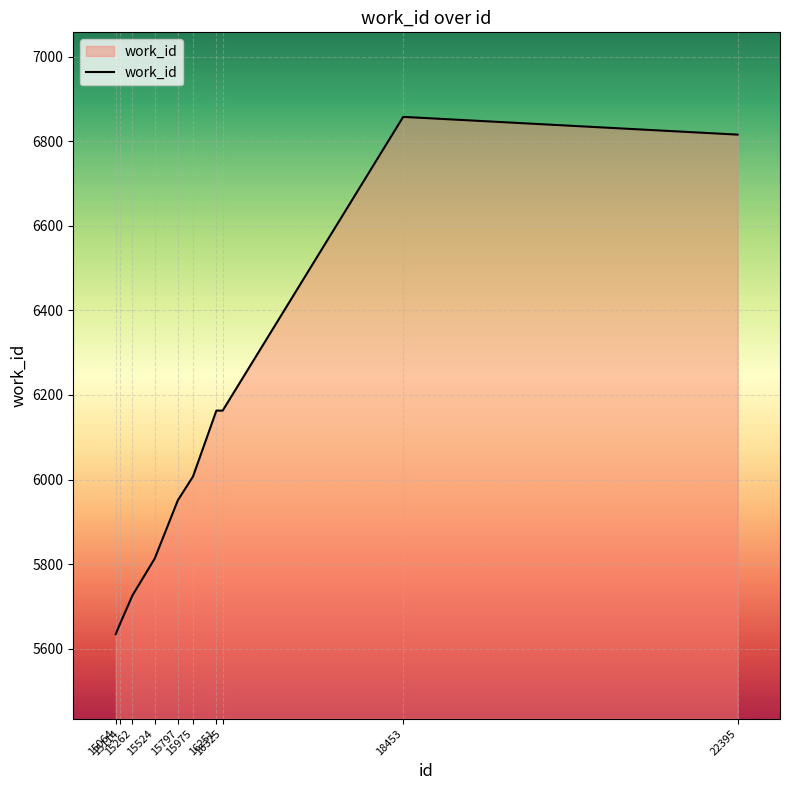

What is the greatest value displayed?

6858